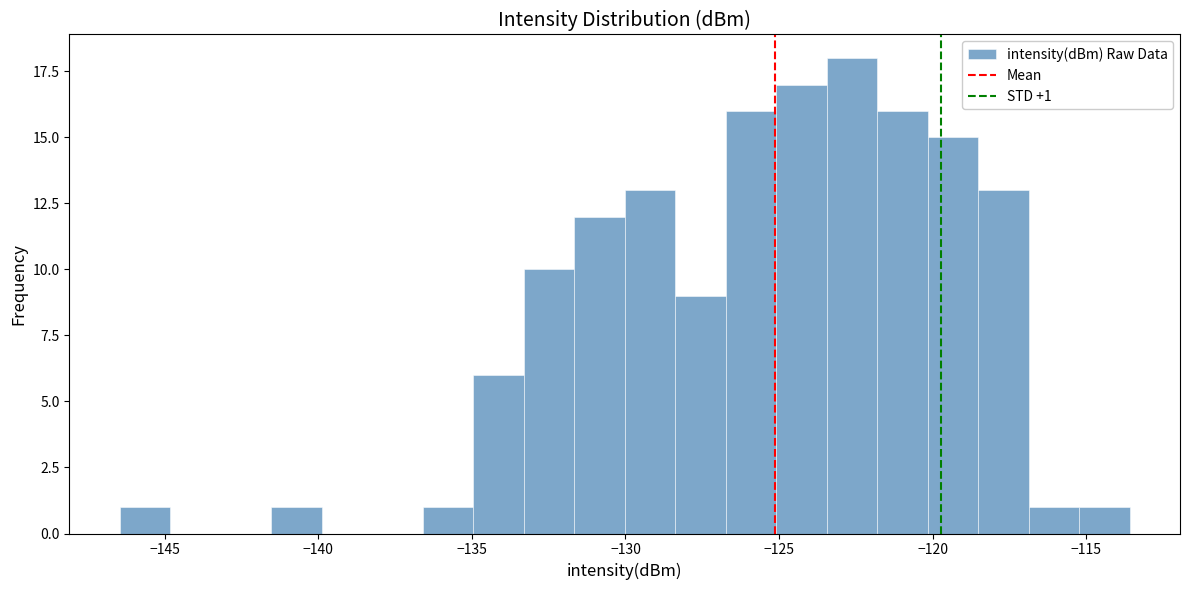

Read against the x-axis, roughly where is the centre of the tallest bar?

-122.5